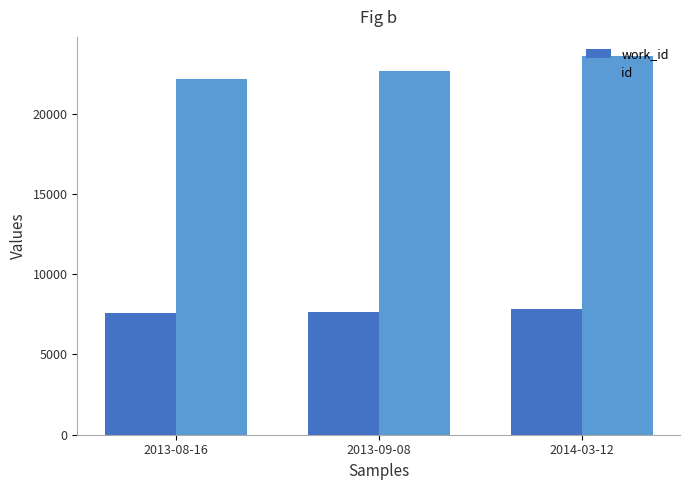

Rank the series by their maximum value, from highest to lowest.

id, work_id